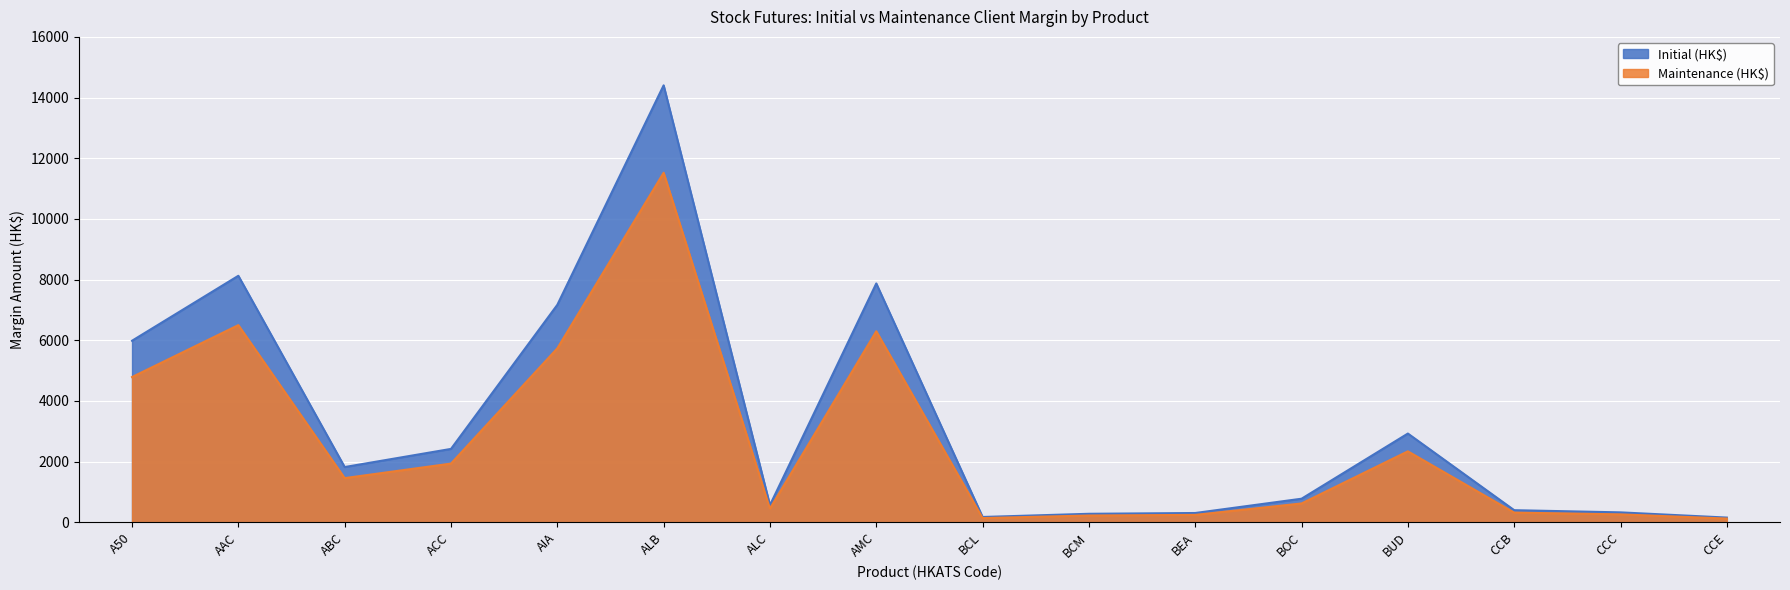

What position from the left is BOC?

12